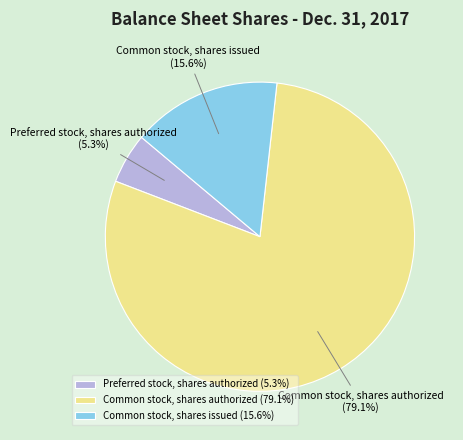

What percentage is the Common stock, shares issued slice, to the nearest percent?

16%